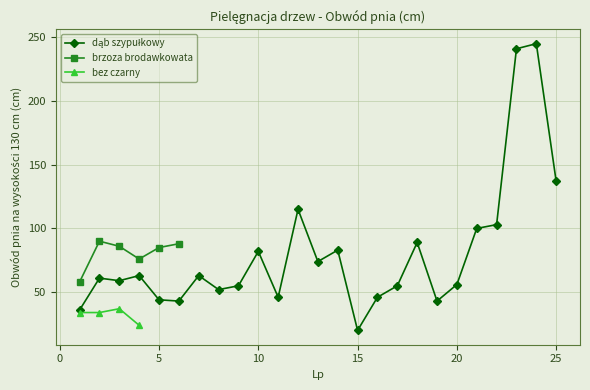

What is the average value of the dąb szypułkowy series?

80